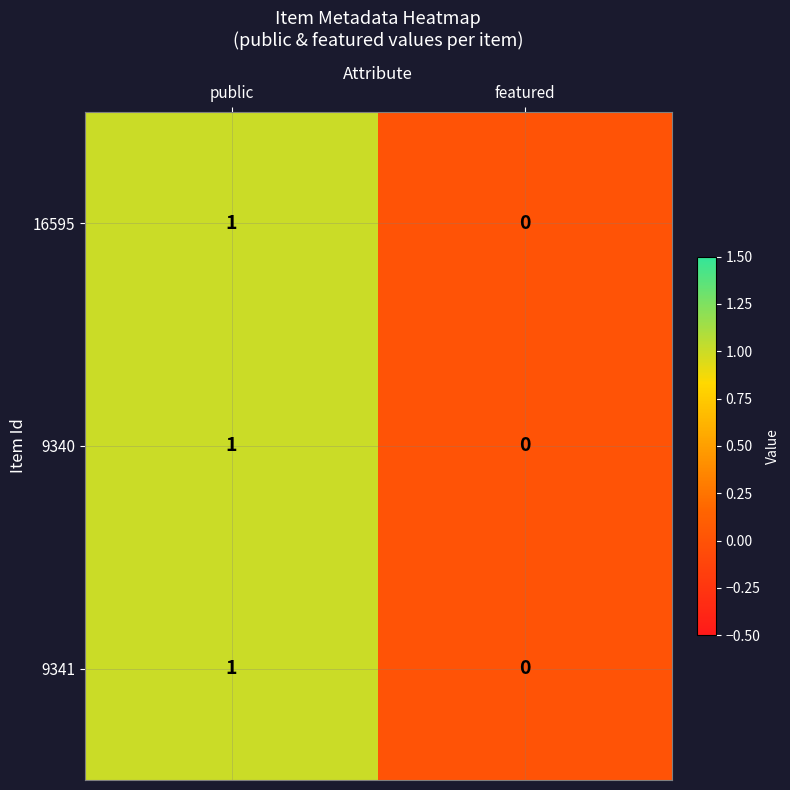

Where is 9340 nearest to the value 0?

featured